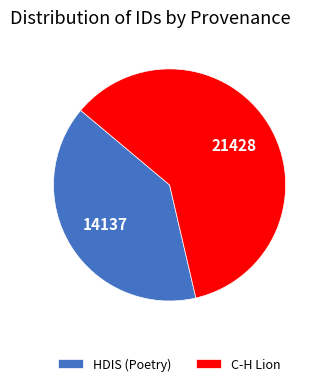

Rank the categories by value from highest to lowest.

C-H Lion, HDIS (Poetry)